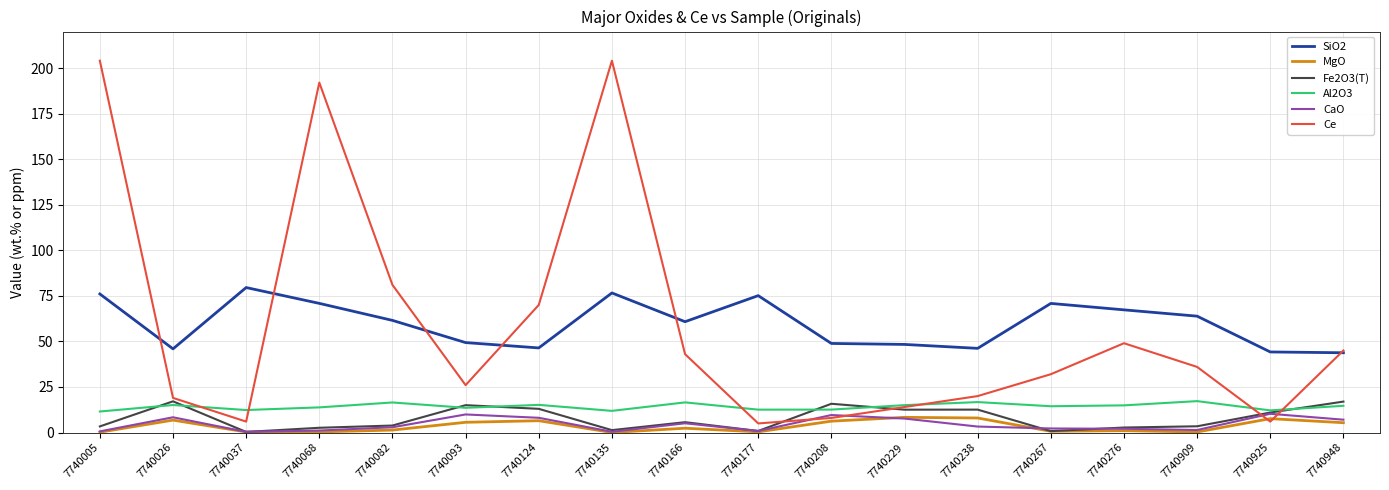

At which label is Ce closest to 104?

7740082